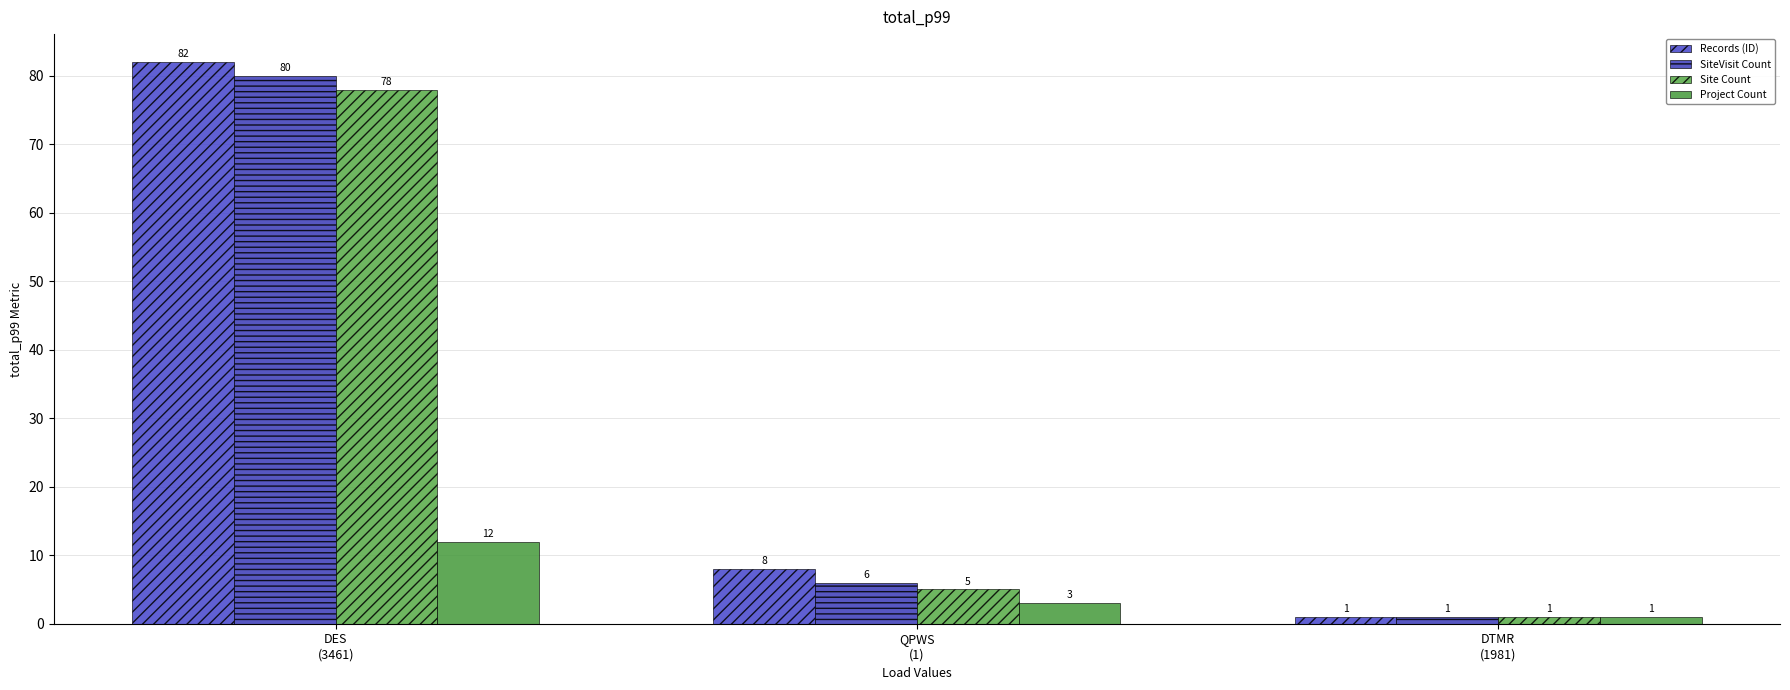

What is the smallest value displayed?

1